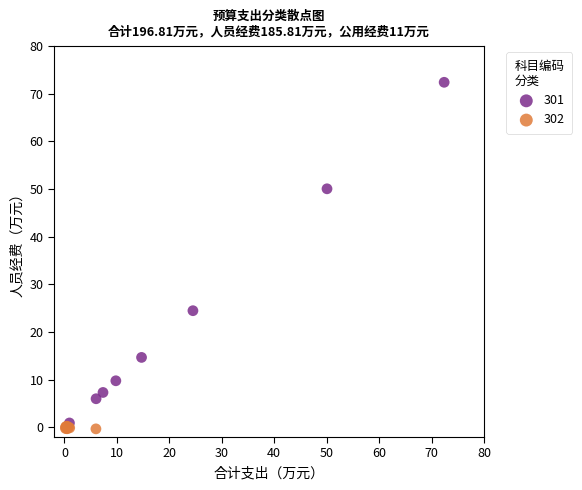

Which series reaches the maximum Y coordinate?

301